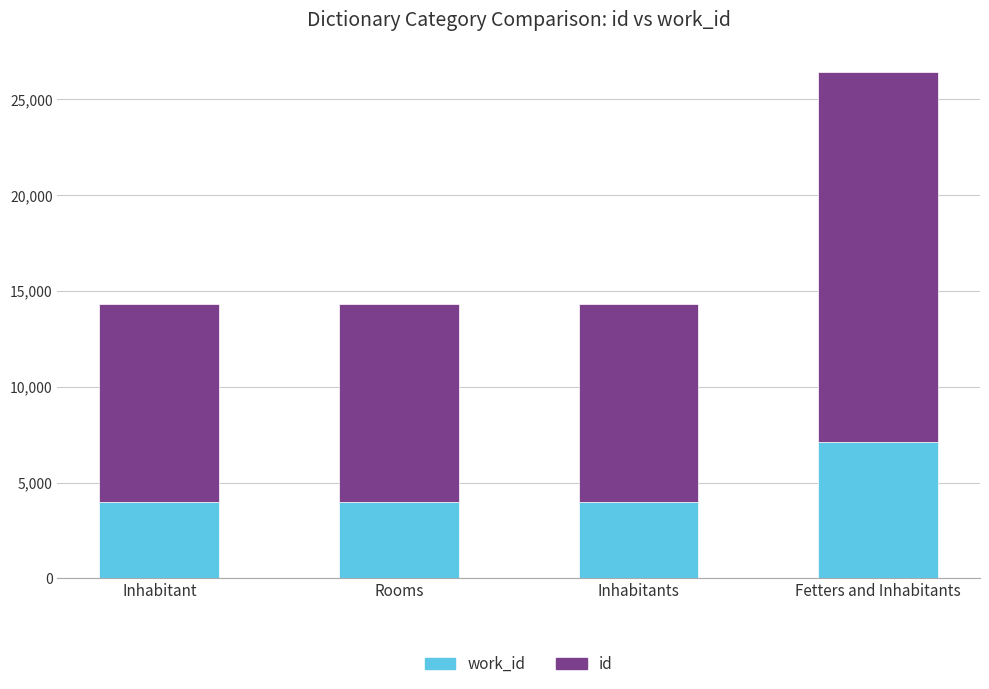

What is the total value across all series at Fetters and Inhabitants?

26431